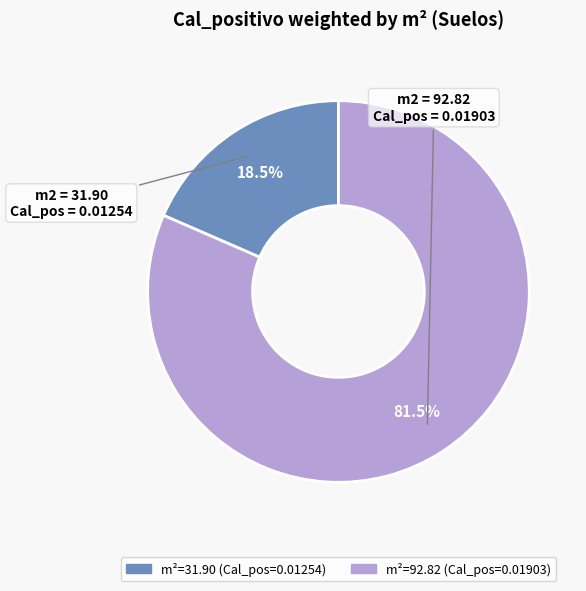

How many segments does this pie chart have?

2